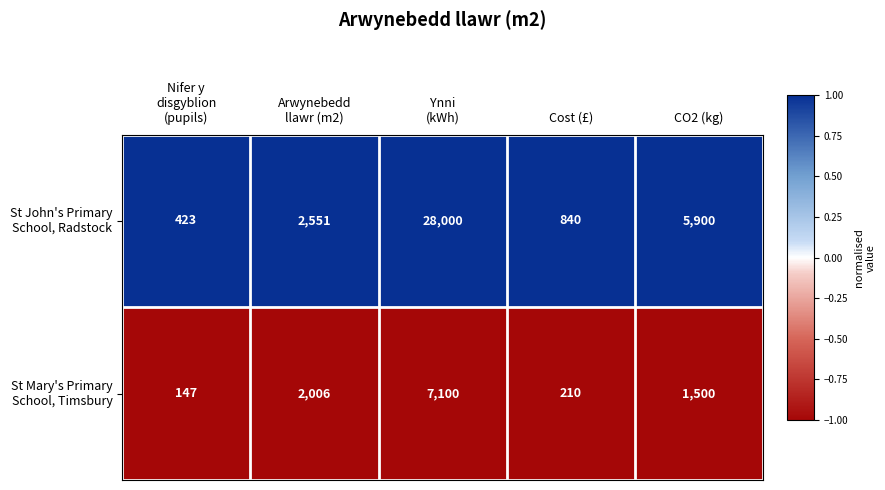

What is the minimum value shown in the chart?

147